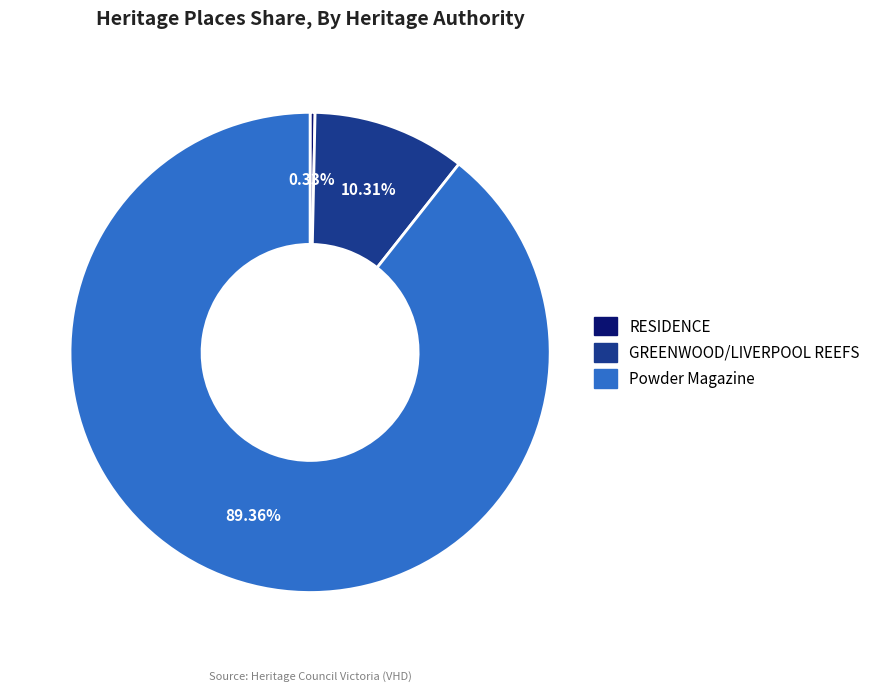

Count the number of slices in the pie.

3